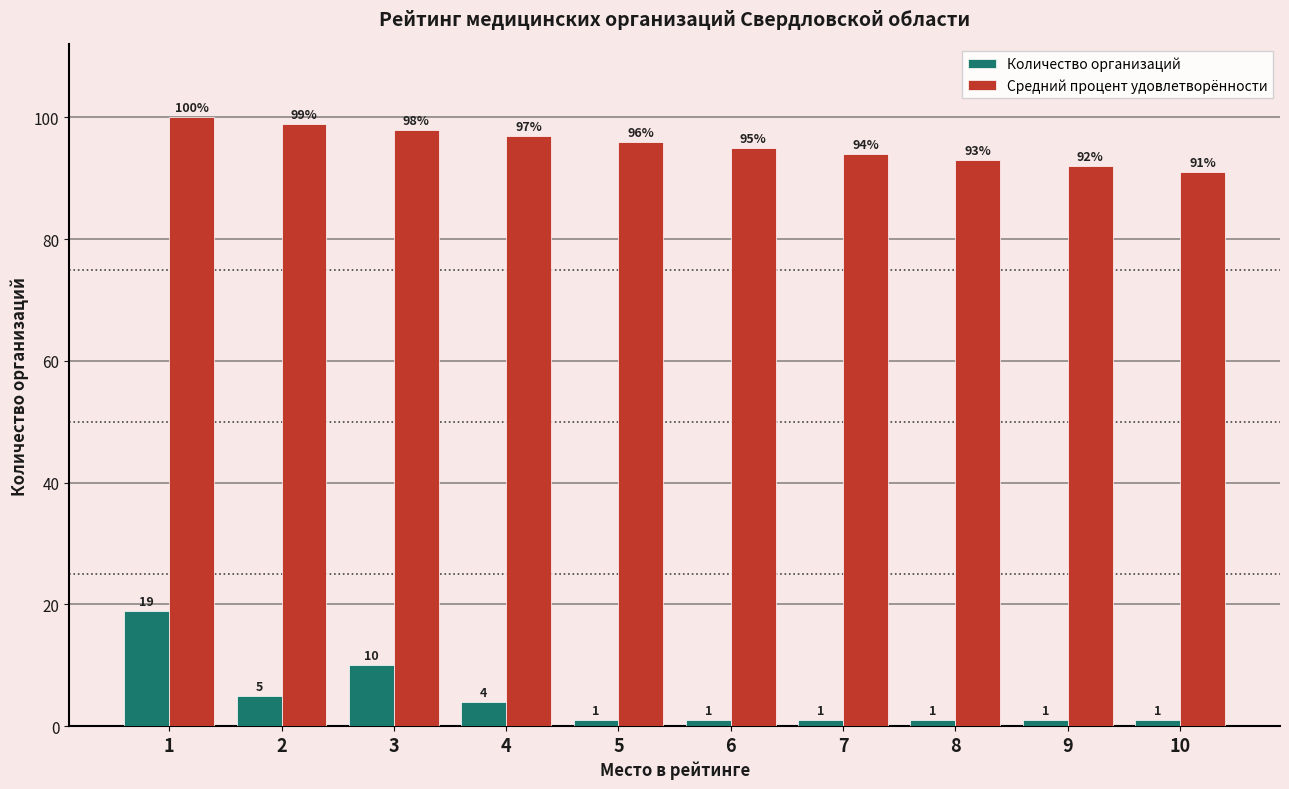

Reading right to left, what are all the values shown in this chart?

Количество организаций: 10=1	9=1	8=1	7=1	6=1	5=1	4=4	3=10	2=5	1=19
Средний процент удовлетворённости: 10=91	9=92	8=93	7=94	6=95	5=96	4=97	3=98	2=99	1=100